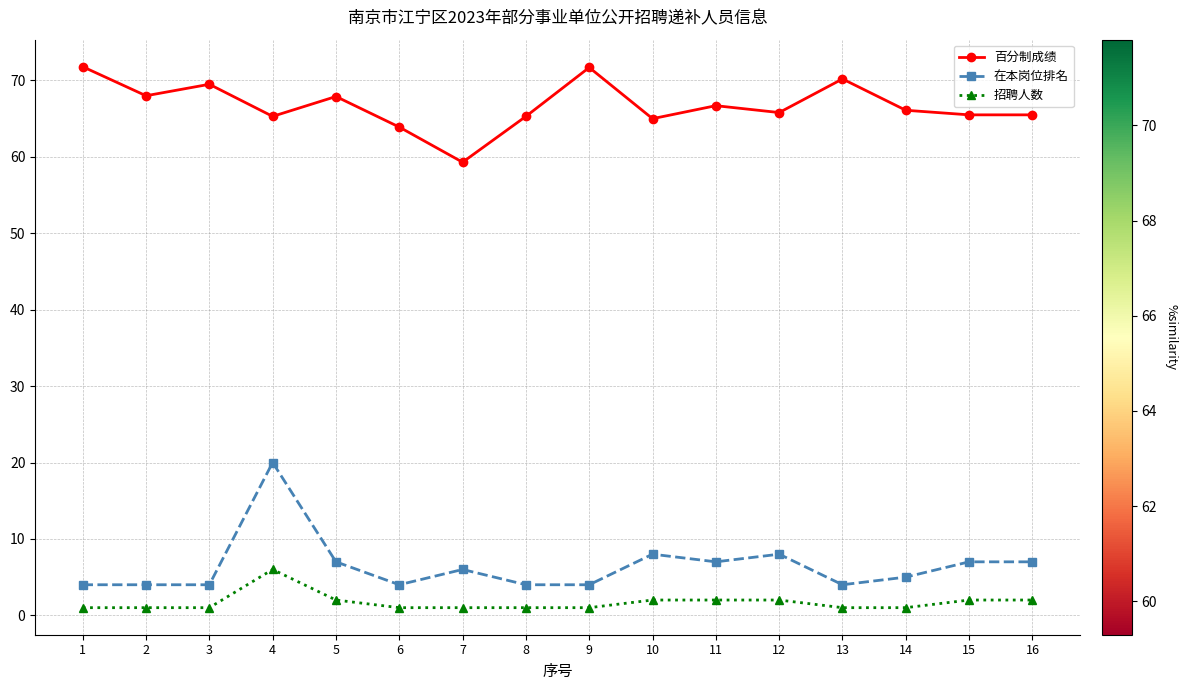

How many data points does each series have?

16